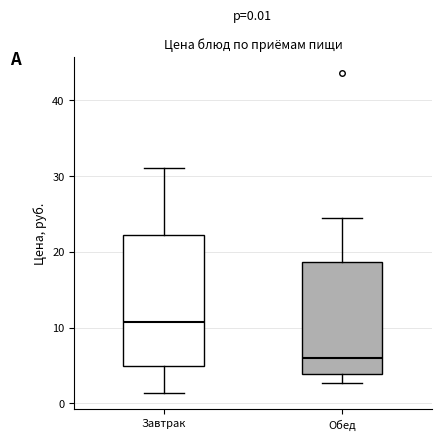

Comparing the boxes themselves (not the whiskers), which one is the tallest?

Завтрак